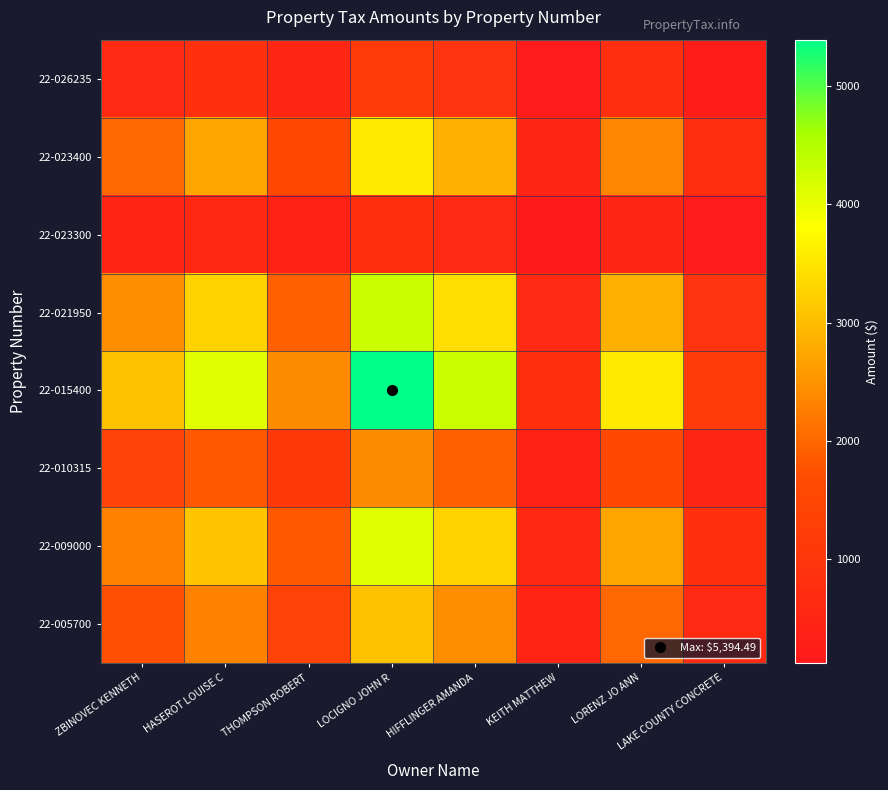

Reading left to right, list all the values displayed in this chart.

22-005700: ZBINOVEC KENNETH=1733.8	HASEROT LOUISE C=2321.4	THOMPSON ROBERT=1370.1	LOCIGNO JOHN R=3058.3	HIFFLINGER AMANDA=2432.4	KEITH MATTHEW=450.1	LORENZ JO ANN=2020.9	LAKE COUNTY CONCRETE=643.1
22-009000: ZBINOVEC KENNETH=2321.4	HASEROT LOUISE C=3108.2	THOMPSON ROBERT=1834.4	LOCIGNO JOHN R=4094.7	HIFFLINGER AMANDA=3256.7	KEITH MATTHEW=602.7	LORENZ JO ANN=2705.7	LAKE COUNTY CONCRETE=861.1
22-010315: ZBINOVEC KENNETH=1370.1	HASEROT LOUISE C=1834.4	THOMPSON ROBERT=1082.7	LOCIGNO JOHN R=2416.7	HIFFLINGER AMANDA=1922.1	KEITH MATTHEW=355.7	LORENZ JO ANN=1596.9	LAKE COUNTY CONCRETE=508.2
22-015400: ZBINOVEC KENNETH=3058.3	HASEROT LOUISE C=4094.7	THOMPSON ROBERT=2416.7	LOCIGNO JOHN R=5394.5	HIFFLINGER AMANDA=4290.5	KEITH MATTHEW=794.0	LORENZ JO ANN=3564.6	LAKE COUNTY CONCRETE=1134.4
22-021950: ZBINOVEC KENNETH=2432.4	HASEROT LOUISE C=3256.7	THOMPSON ROBERT=1922.1	LOCIGNO JOHN R=4290.5	HIFFLINGER AMANDA=3412.4	KEITH MATTHEW=631.5	LORENZ JO ANN=2835.1	LAKE COUNTY CONCRETE=902.3
22-023300: ZBINOVEC KENNETH=450.1	HASEROT LOUISE C=602.7	THOMPSON ROBERT=355.7	LOCIGNO JOHN R=794.0	HIFFLINGER AMANDA=631.5	KEITH MATTHEW=116.9	LORENZ JO ANN=524.6	LAKE COUNTY CONCRETE=167.0
22-023400: ZBINOVEC KENNETH=2020.9	HASEROT LOUISE C=2705.7	THOMPSON ROBERT=1596.9	LOCIGNO JOHN R=3564.6	HIFFLINGER AMANDA=2835.1	KEITH MATTHEW=524.6	LORENZ JO ANN=2355.4	LAKE COUNTY CONCRETE=749.6
22-026235: ZBINOVEC KENNETH=643.1	HASEROT LOUISE C=861.1	THOMPSON ROBERT=508.2	LOCIGNO JOHN R=1134.4	HIFFLINGER AMANDA=902.3	KEITH MATTHEW=167.0	LORENZ JO ANN=749.6	LAKE COUNTY CONCRETE=238.6